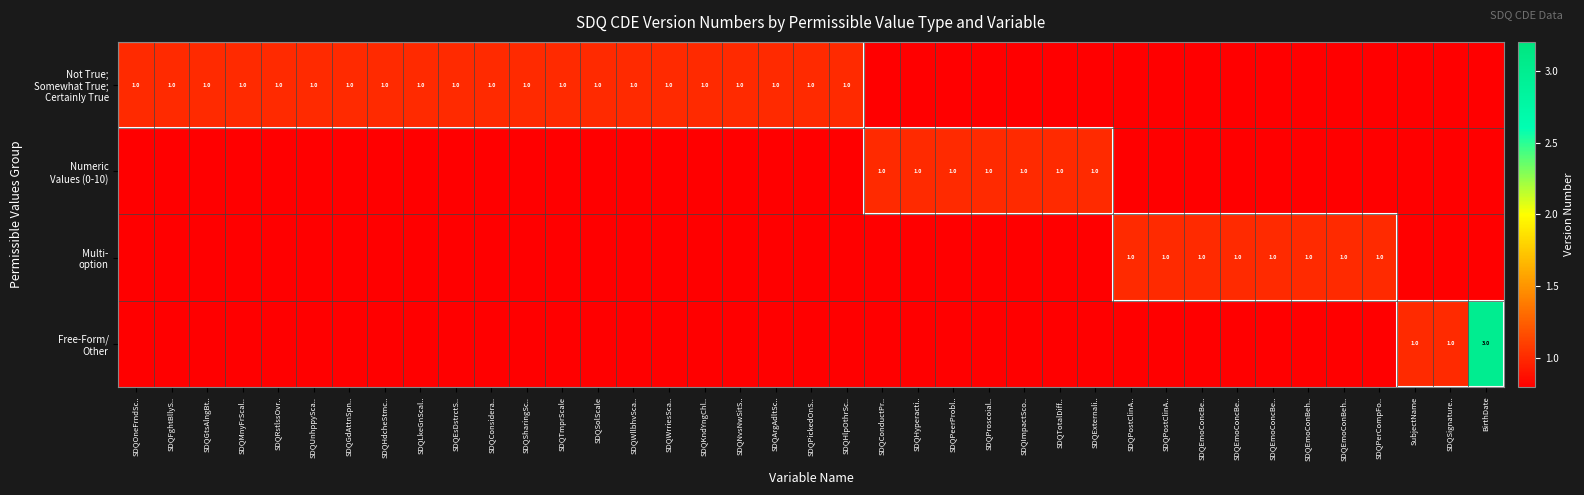

Is it true that Free-Form/ Other equals -2 at SDQGtsAlngBt..?

False